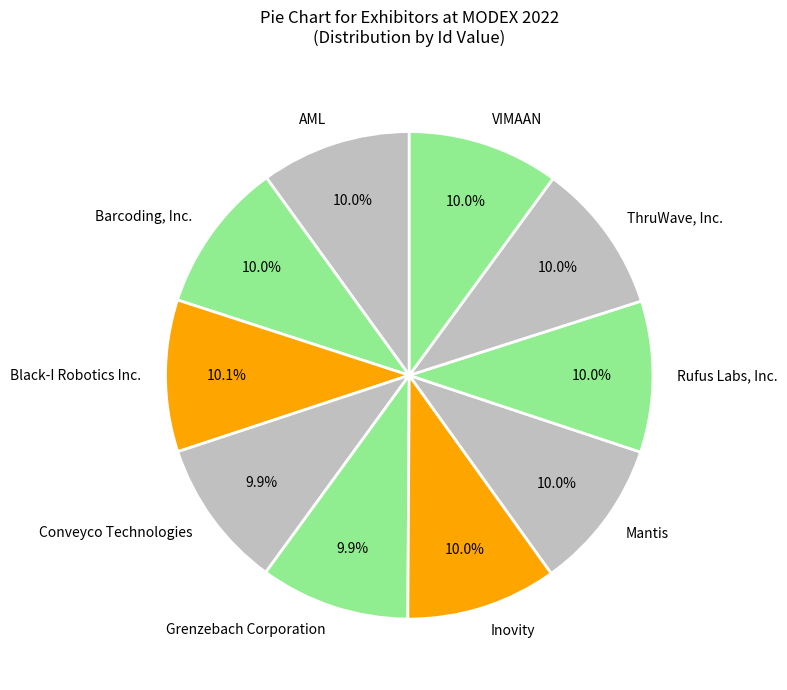

Do Inovity and Black-I Robotics Inc. together represent more than half of the pie?

No